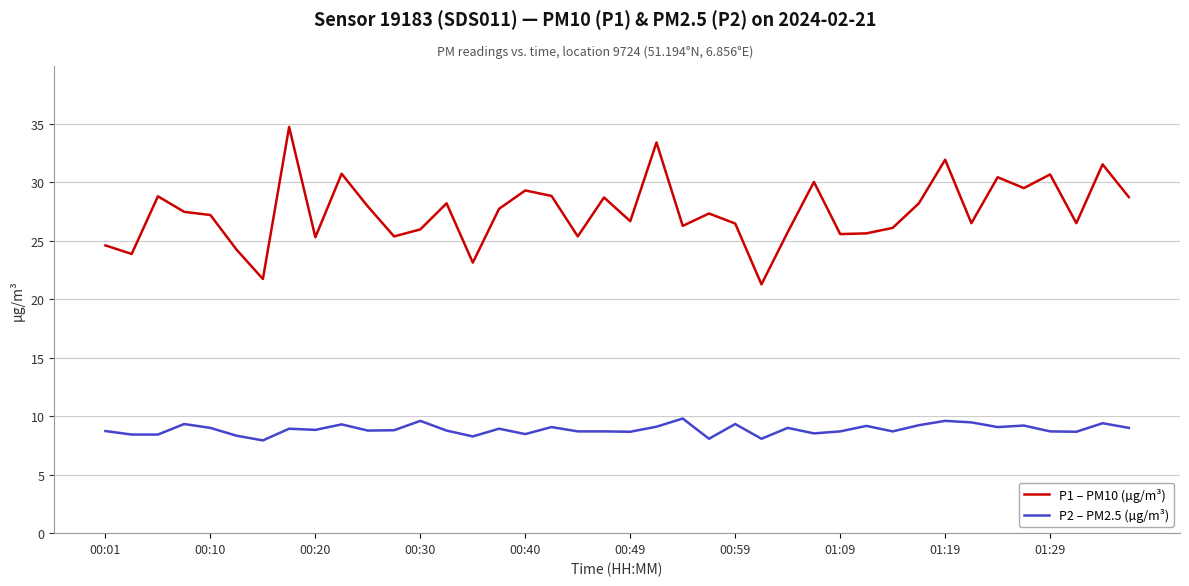

True or false: P2 – PM2.5 (µg/m³) and P1 – PM10 (µg/m³) cross at least once.

False